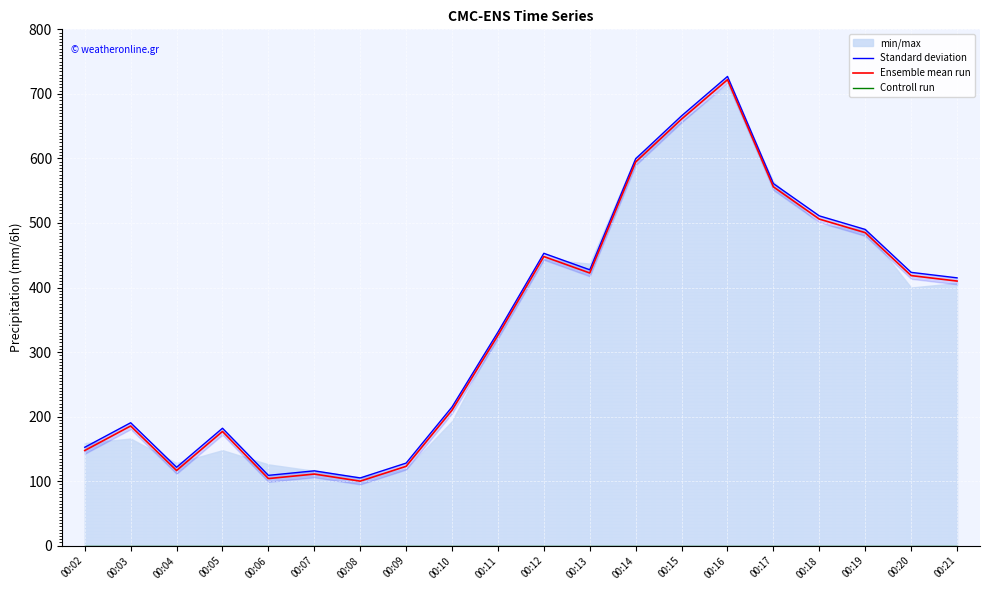

At how many categories does at least one series exceed 331?

10